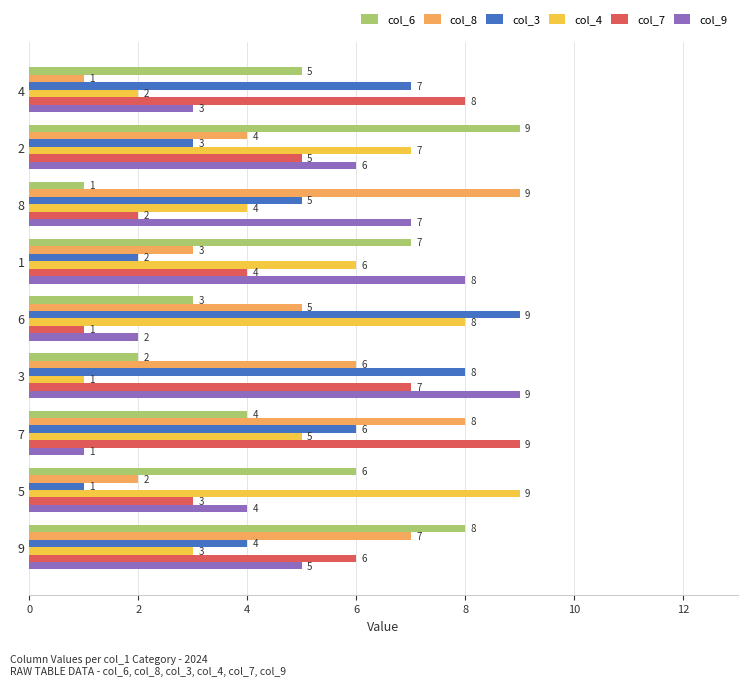

What is the sum of all col_9 values?

45